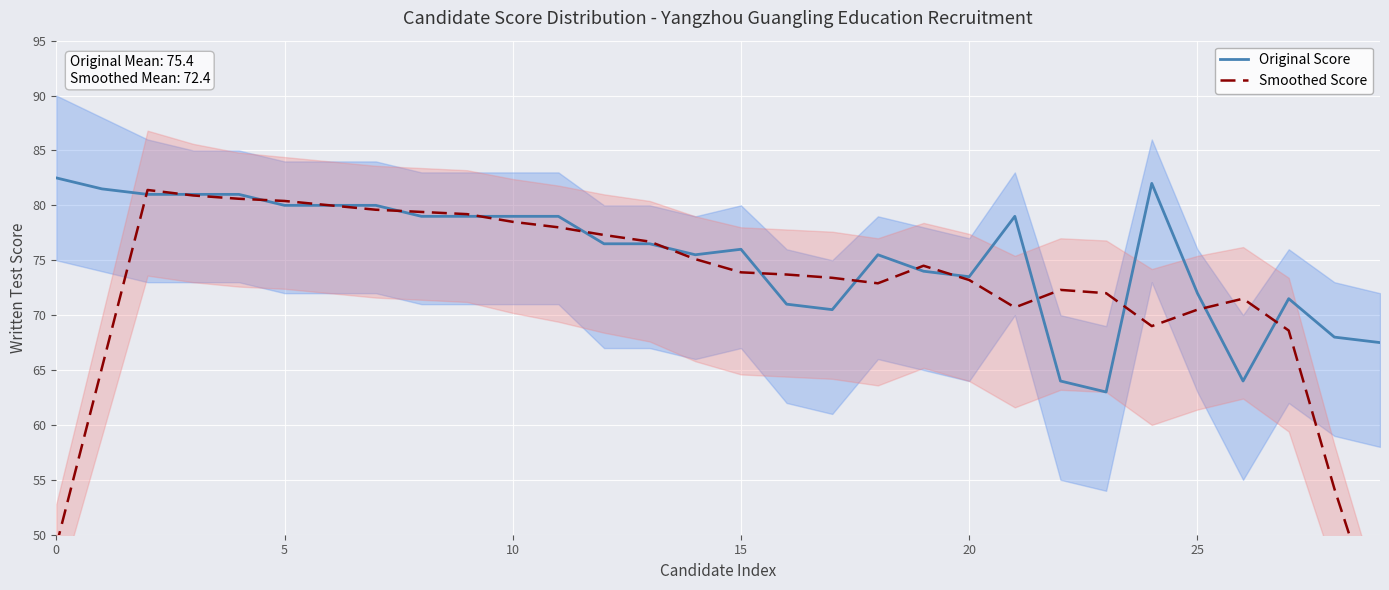

Where is the first local minimum for Original Score?

14